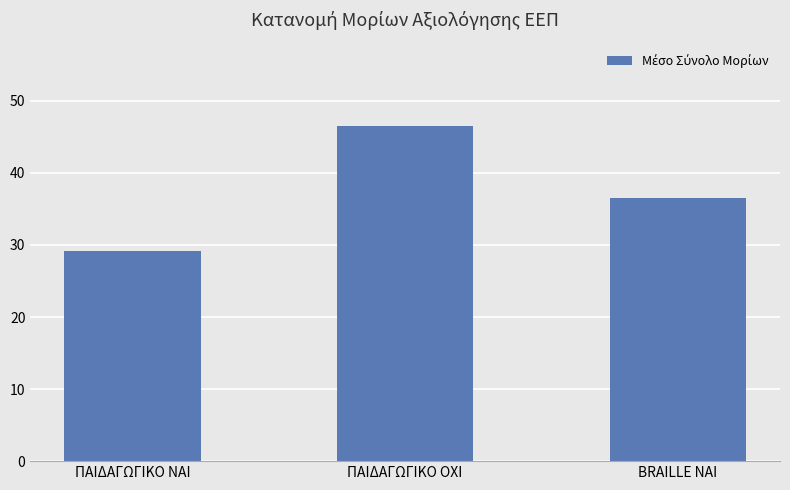

At which category does the chart reach its minimum across all series?

ΠΑΙΔΑΓΩΓΙΚΟ ΝΑΙ